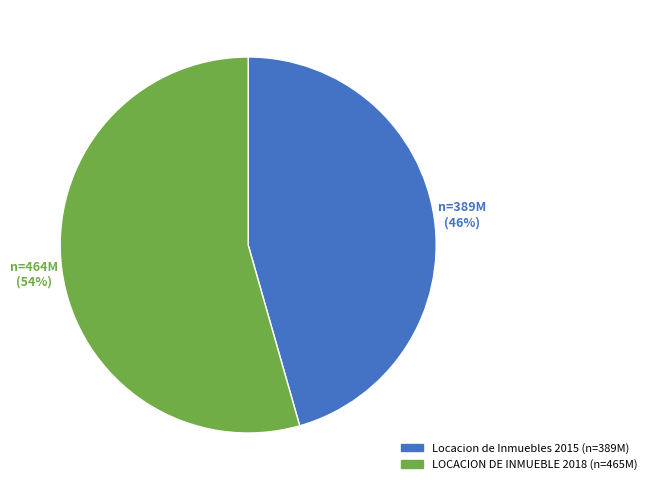

To the nearest percent, what is the combined percentage of Locacion de Inmuebles 2015 and LOCACION DE INMUEBLE 2018?

100%